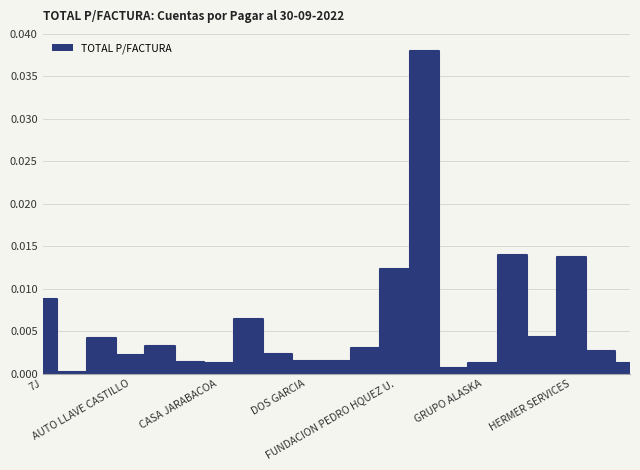

How many points are higher than both their immediate neighbors (excluding endpoints)?

6